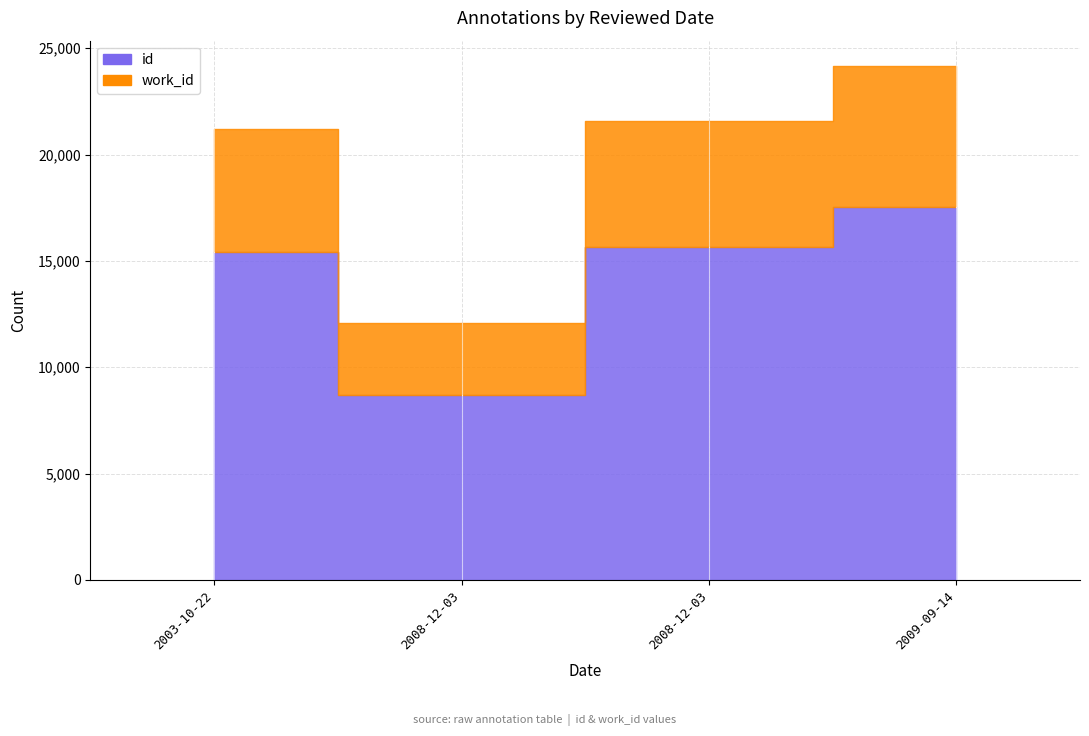

Where does the work_id series first go above 5903?

2009-09-14